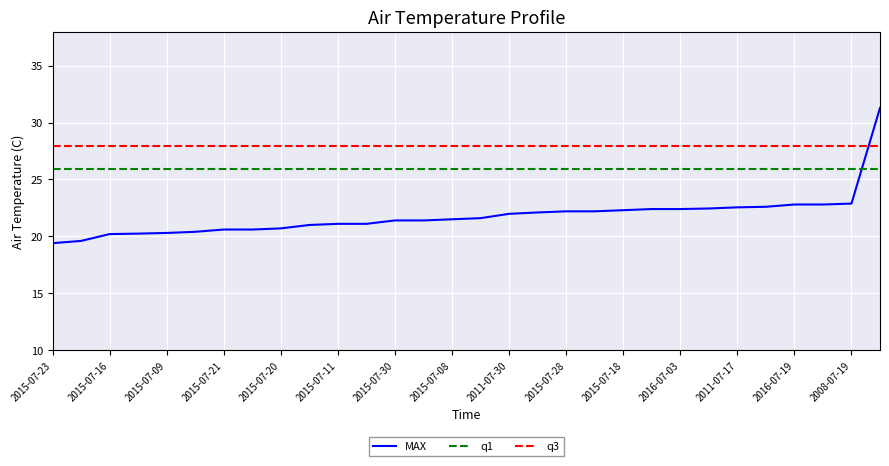

What are all the series names shown in the legend?

MAX, q1, q3